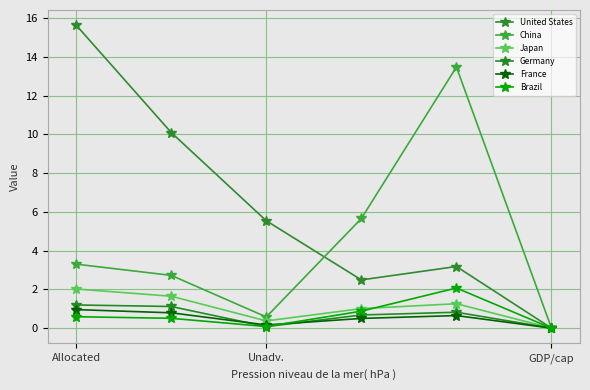

True or false: France and Brazil cross at least once.

True